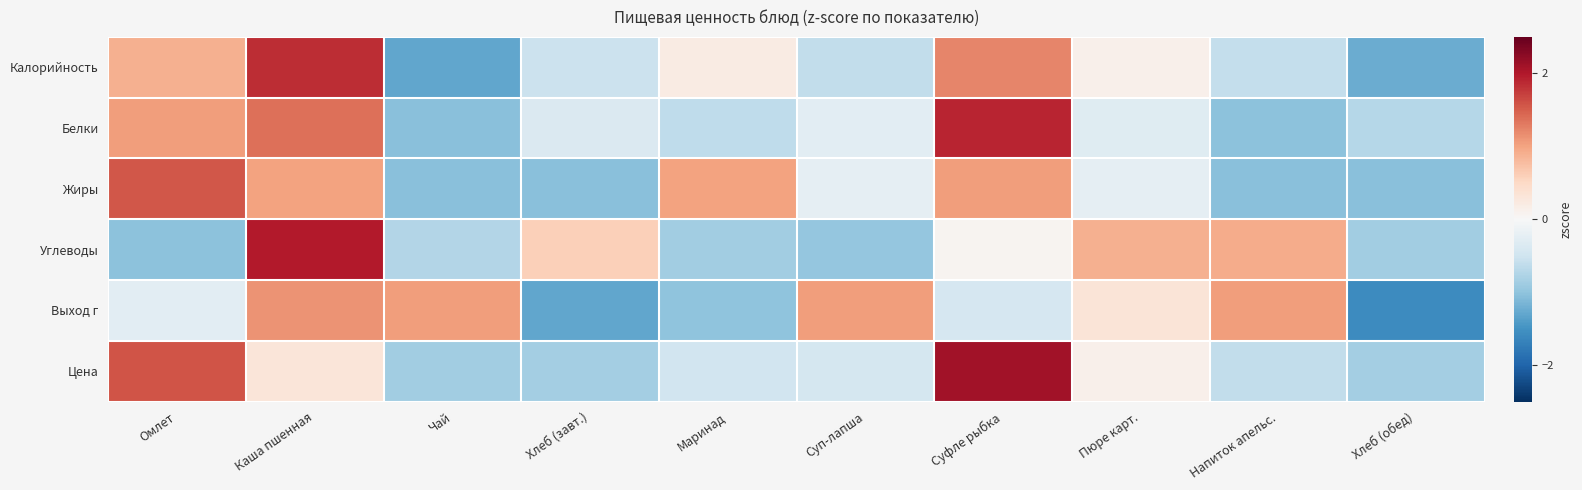

Which has a higher value, Хлеб (завт.) or Омлет?

Омлет